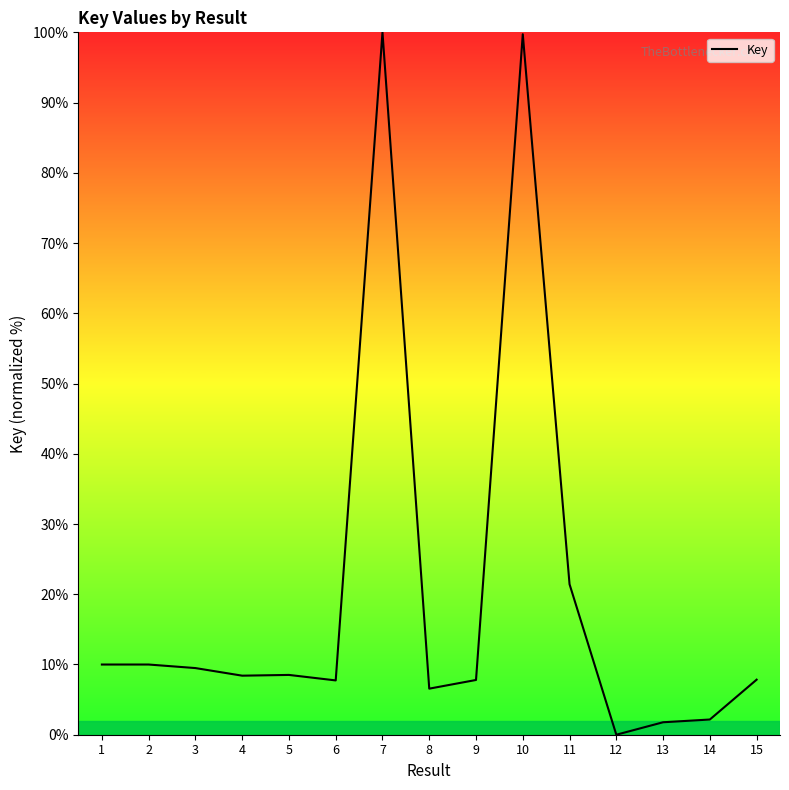

What is the change in value from 2 to 3?

-0.5